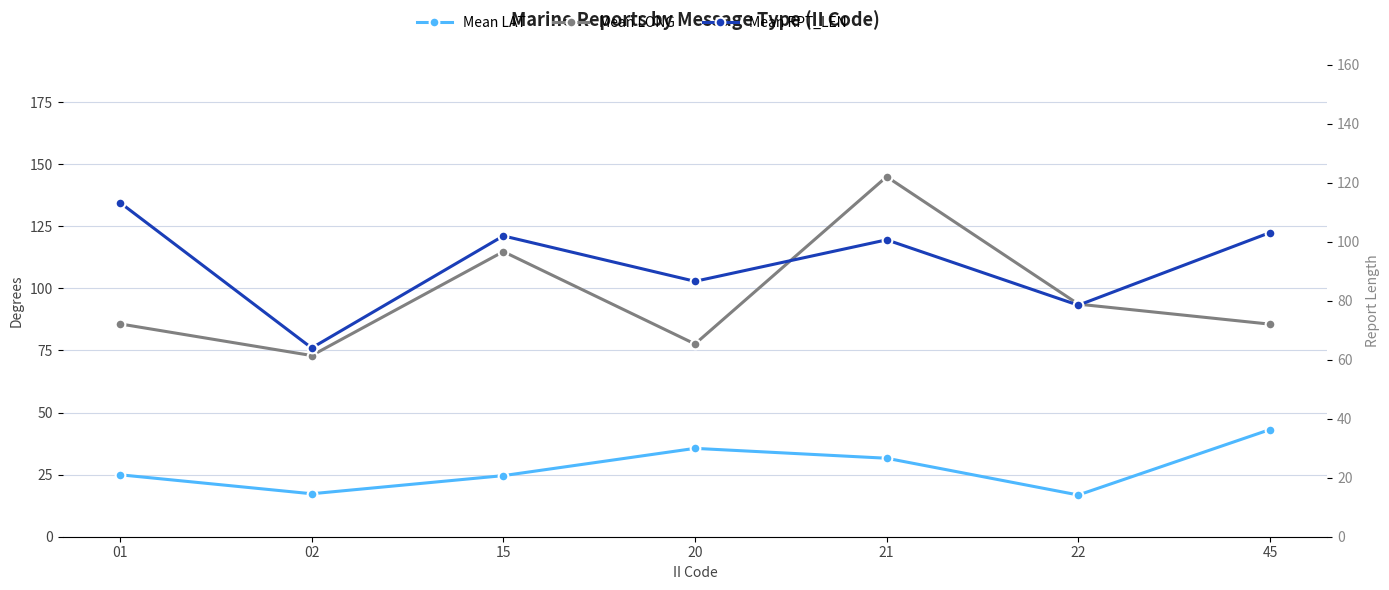

What is the spread (max minus min) of values at 15?

90.2